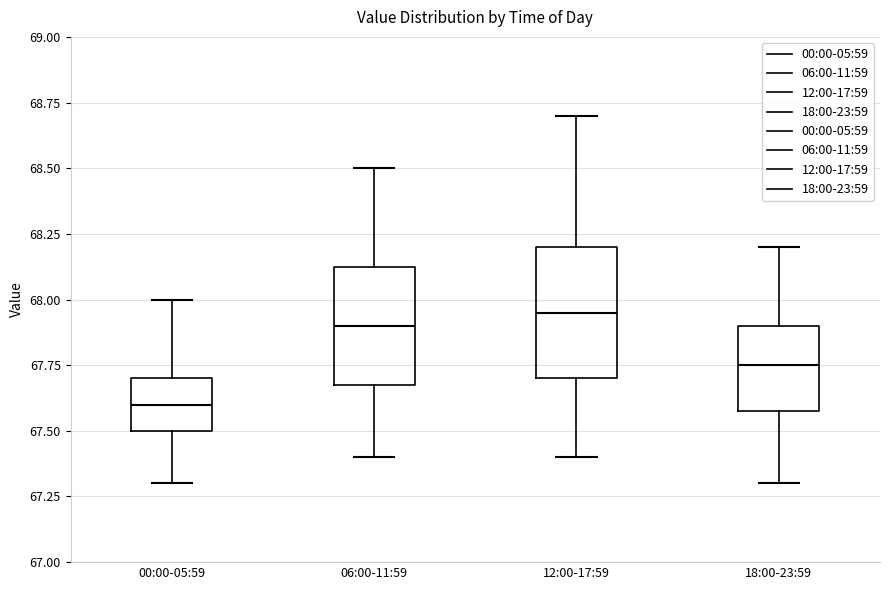

Which box has the lowest median line?

00:00-05:59